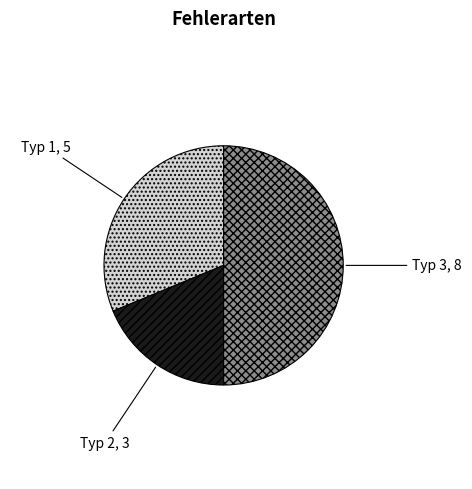

What is the largest slice in the pie chart?

Typ 3